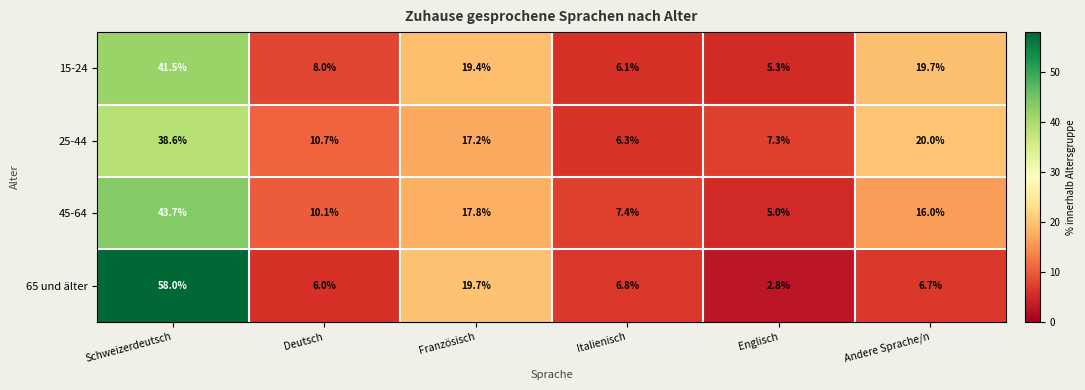

Reading right to left, list all the values displayed in this chart.

15-24: 19.7	5.3	6.1	19.4	8.0	41.5
25-44: 20.0	7.3	6.3	17.2	10.7	38.6
45-64: 16.0	5.0	7.4	17.8	10.1	43.7
65 und älter: 6.7	2.8	6.8	19.7	6.0	58.0